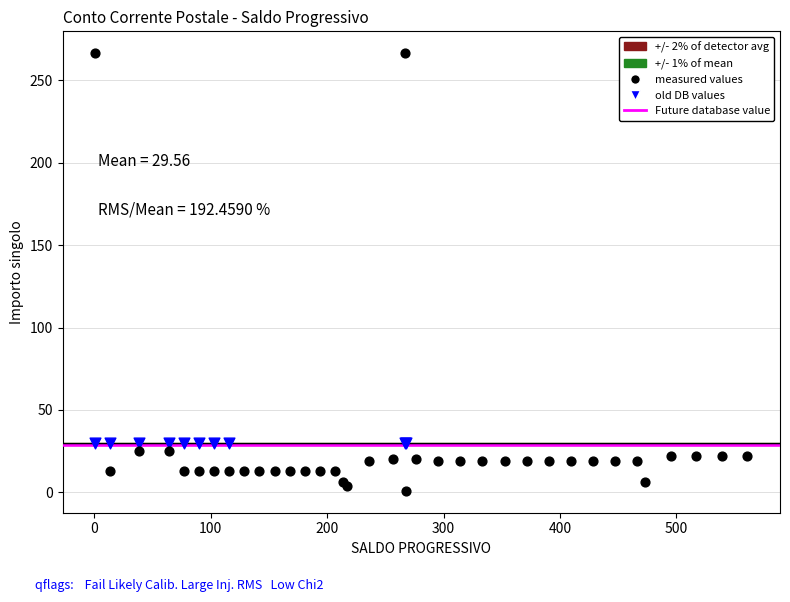

Which series contains the highest Y value?

measured values